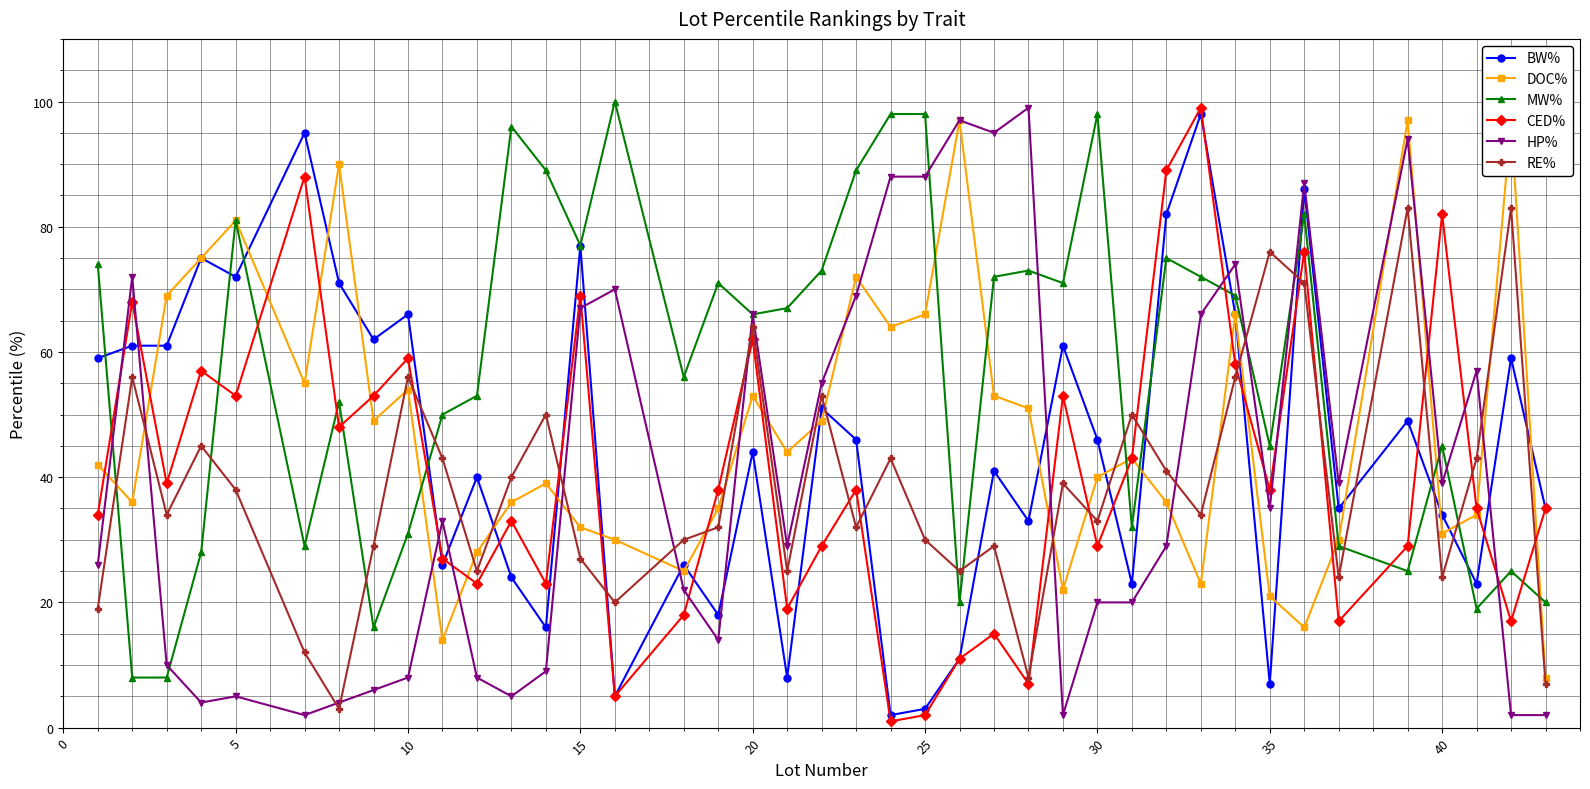

Does the chart display data point markers on the line(s)?

Yes